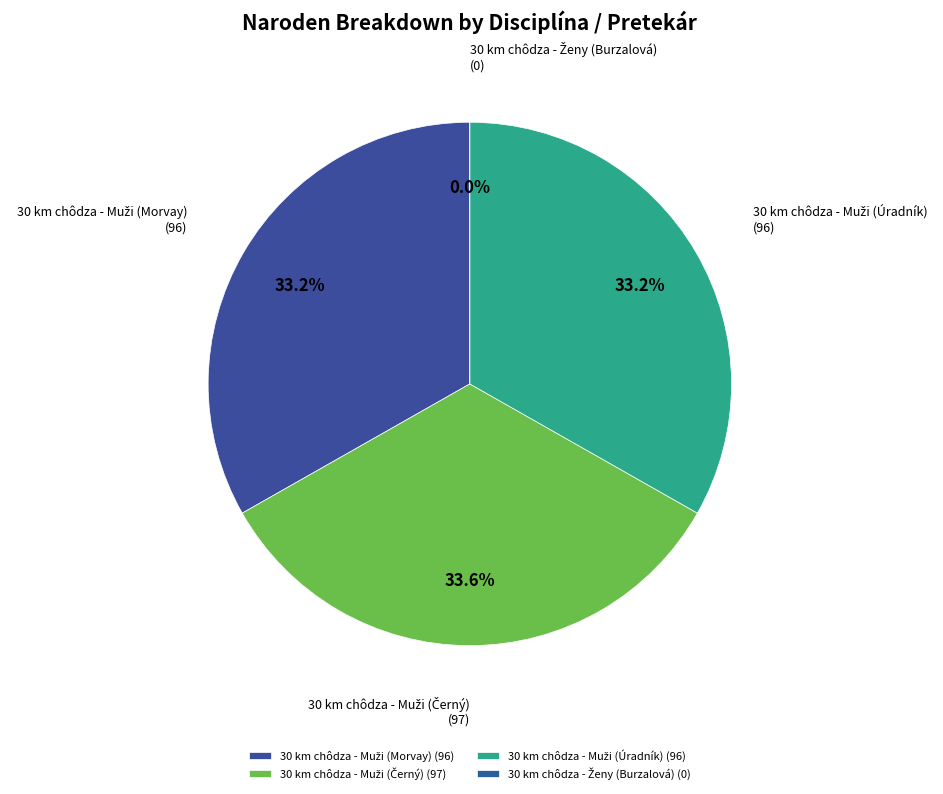

What percentage is the 30 km chôdza - Muži (Černý) slice, to the nearest percent?

34%